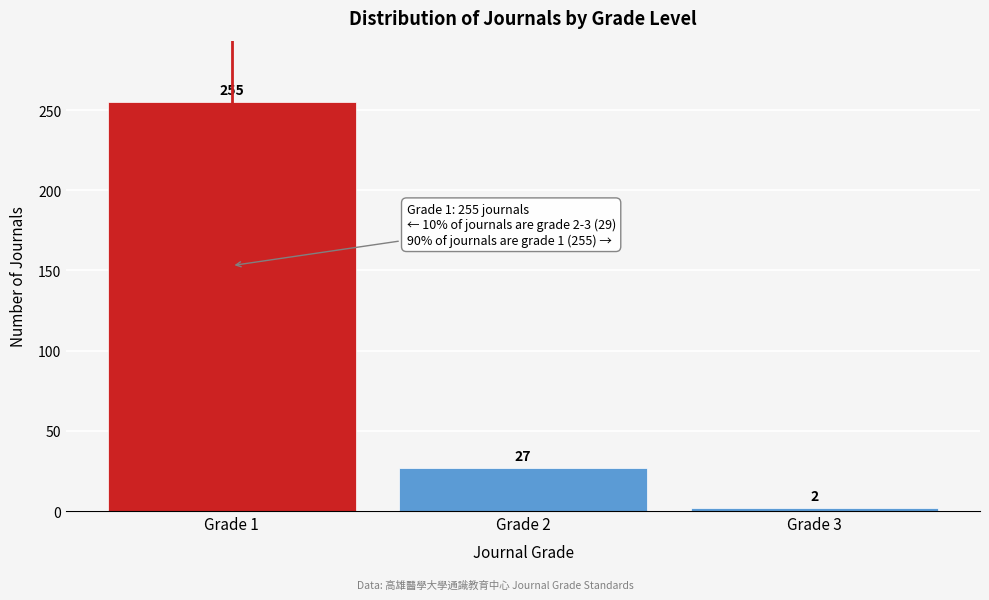

Reading right to left, list all the values displayed in this chart.

Grade 3=2	Grade 2=27	Grade 1=255